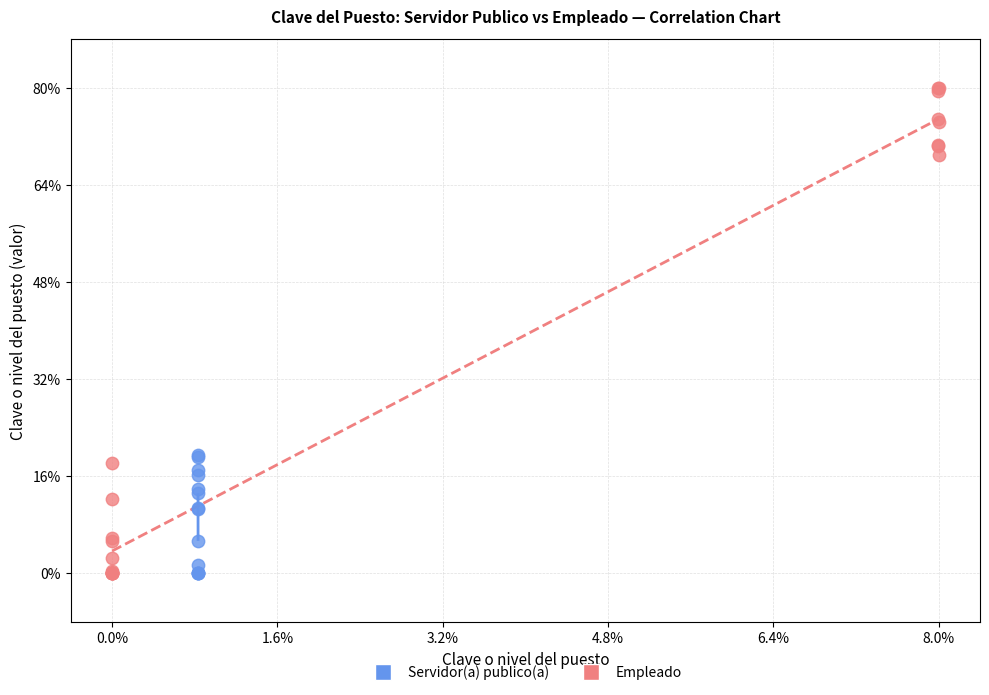

What are all the series names shown in the legend?

Servidor(a) publico(a), Empleado